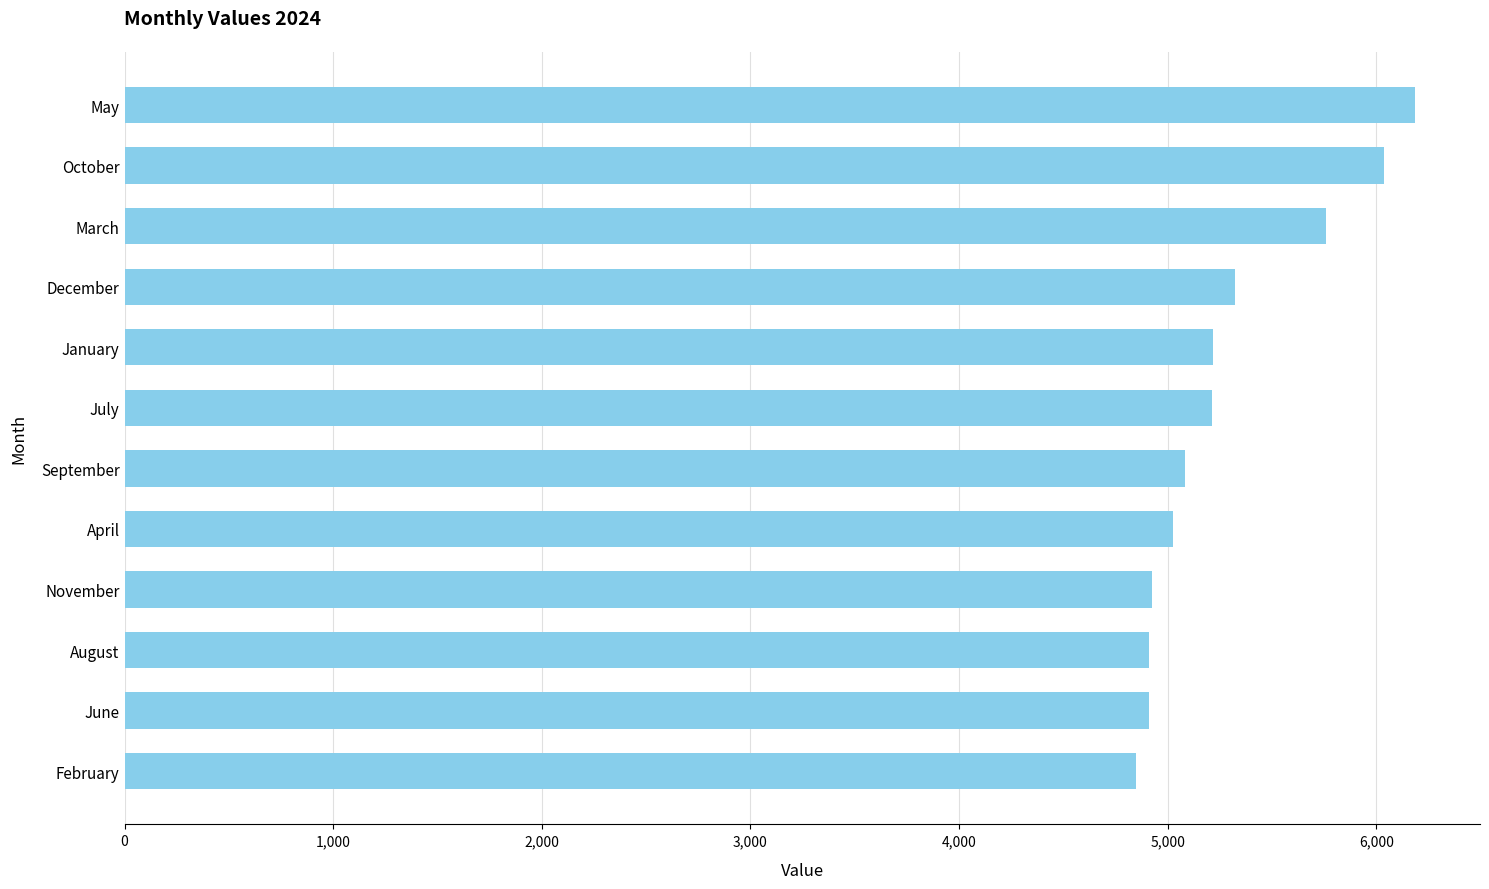

What is the ratio of the value at October to the value at February?

1.2